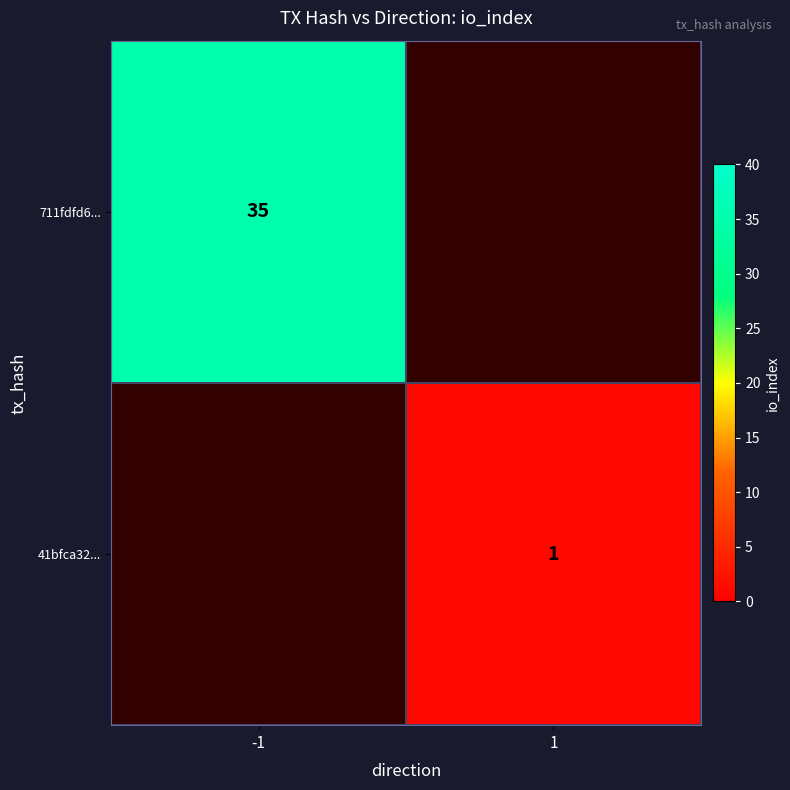

Is the value of 41bfca32... at 1 greater than the value of 711fdfd6... at -1?

No